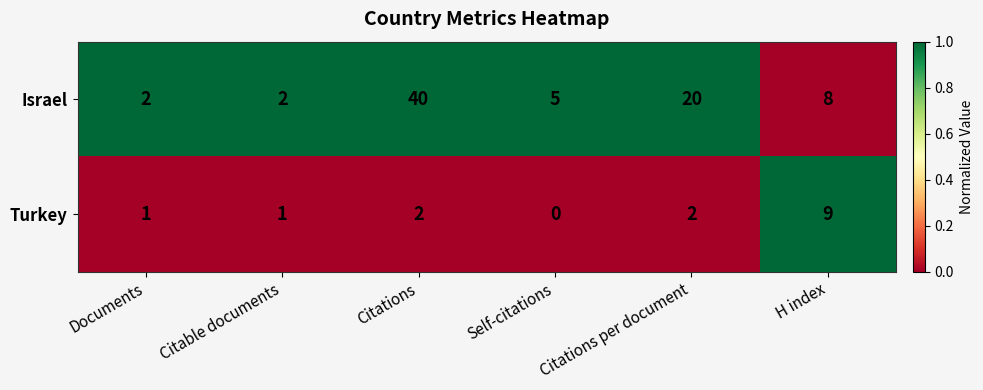

What is the difference between the maximum and second lowest values in the Turkey series?

8